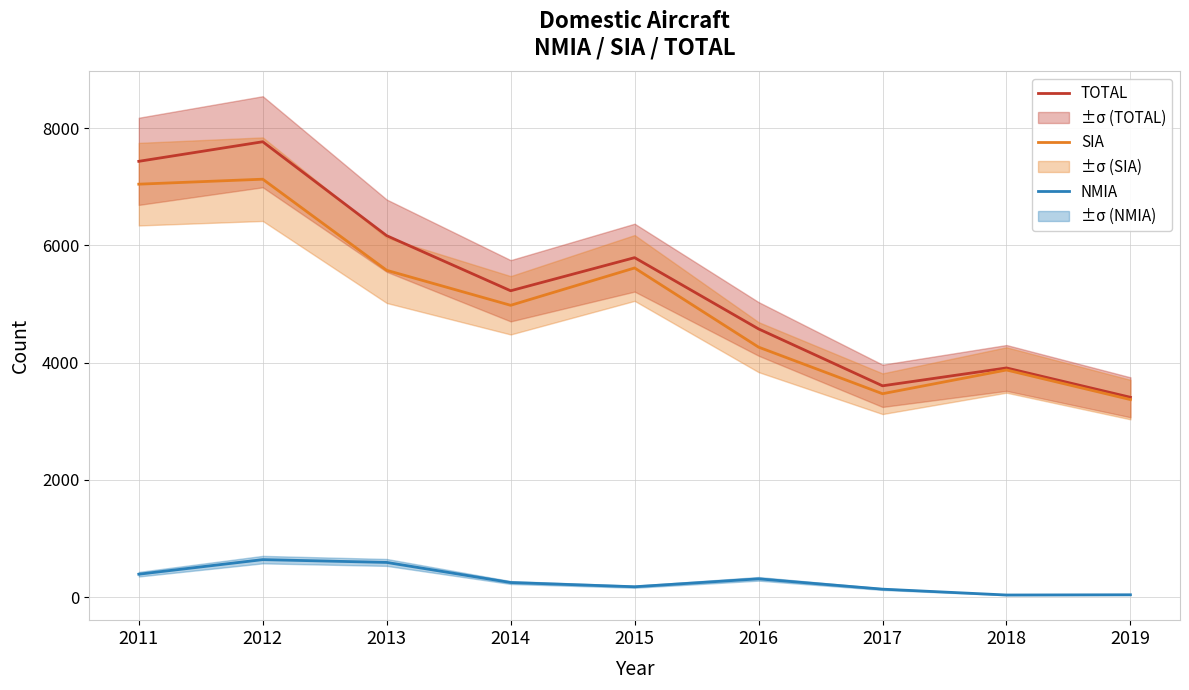

Count the number of categories in the chart.

9